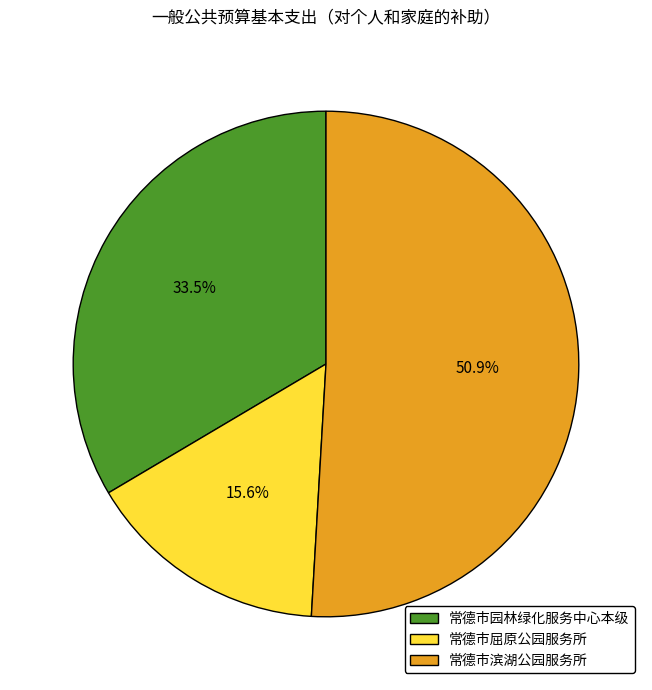

Combined, what portion of the pie is 常德市滨湖公园服务所 and 常德市园林绿化服务中心本级?

84.4%